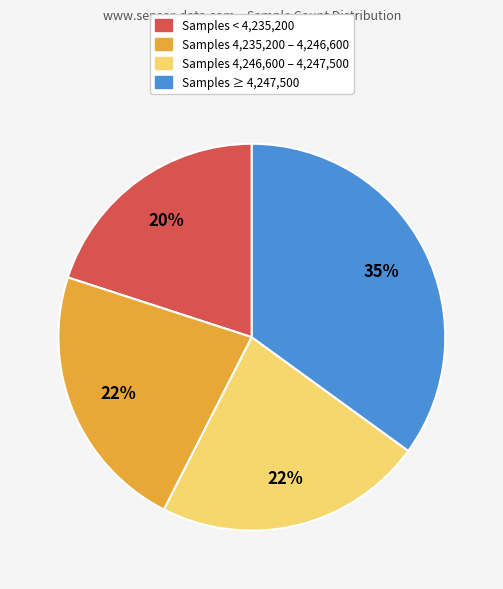

To the nearest percent, what is the difference between the largest and smallest slice percentages?

15%